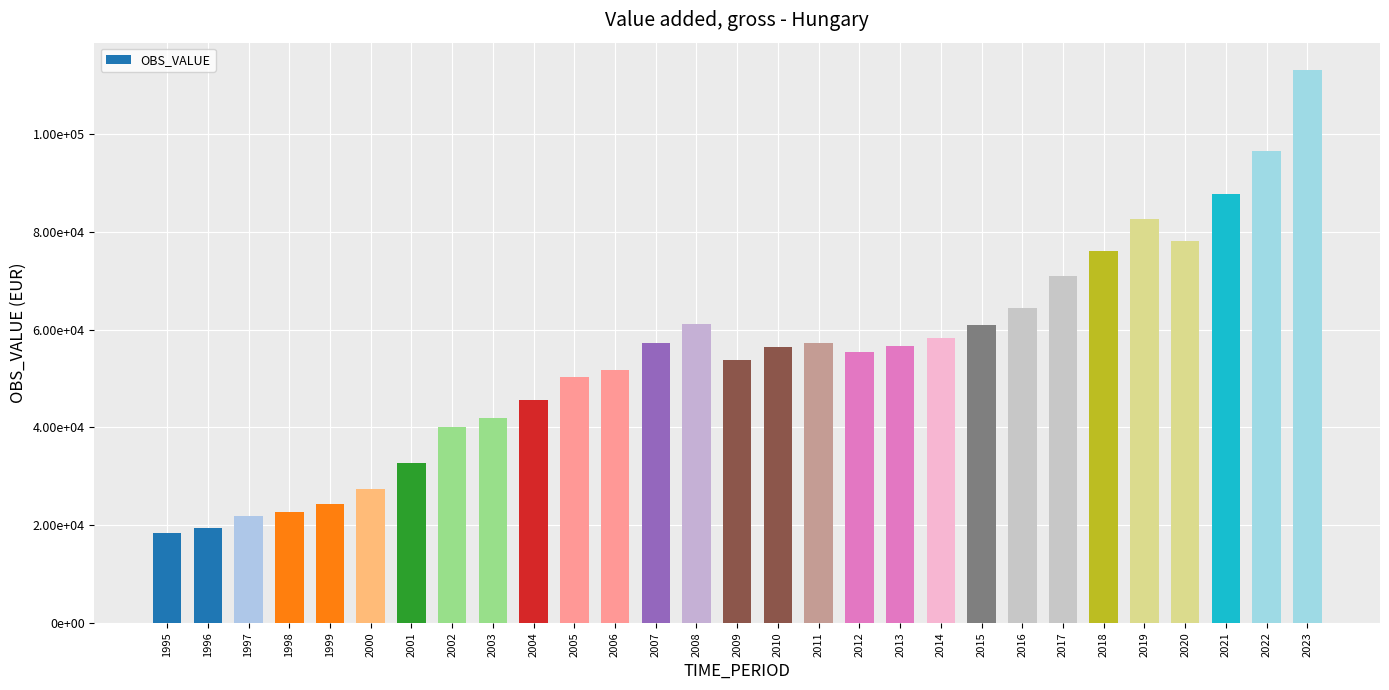

Reading right to left, transcribe all the data shown in this chart.

113036.1	96474.3	87756.3	78103.1	82684.3	76032.7	70989.4	64461.5	60999.3	58306.5	56726.3	55407.8	57202.8	56529.1	53806.8	61172.0	57176.3	51691.8	50355.7	45634.0	41982.8	39999.1	32628.8	27289.4	24385.6	22634.8	21810.3	19349.0	18338.8